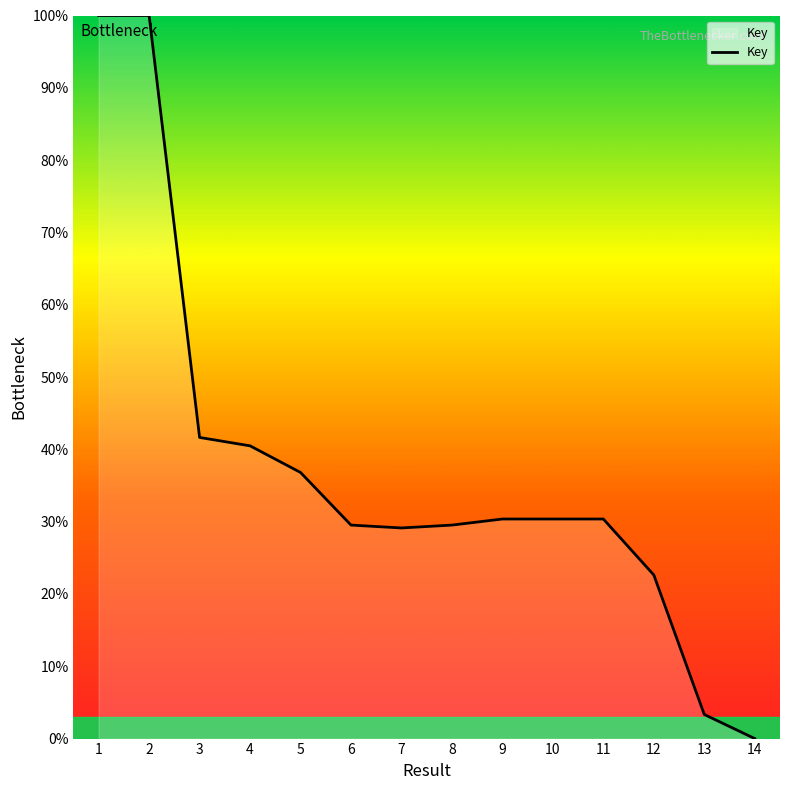

Is it true that the value at 5 is 36.8?

True